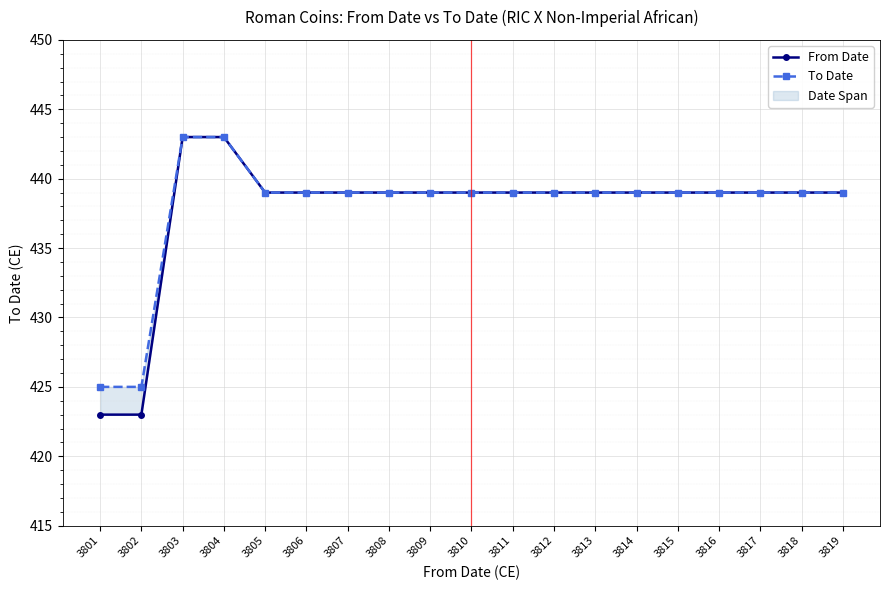

Where is To Date nearest to the value 434?

3805